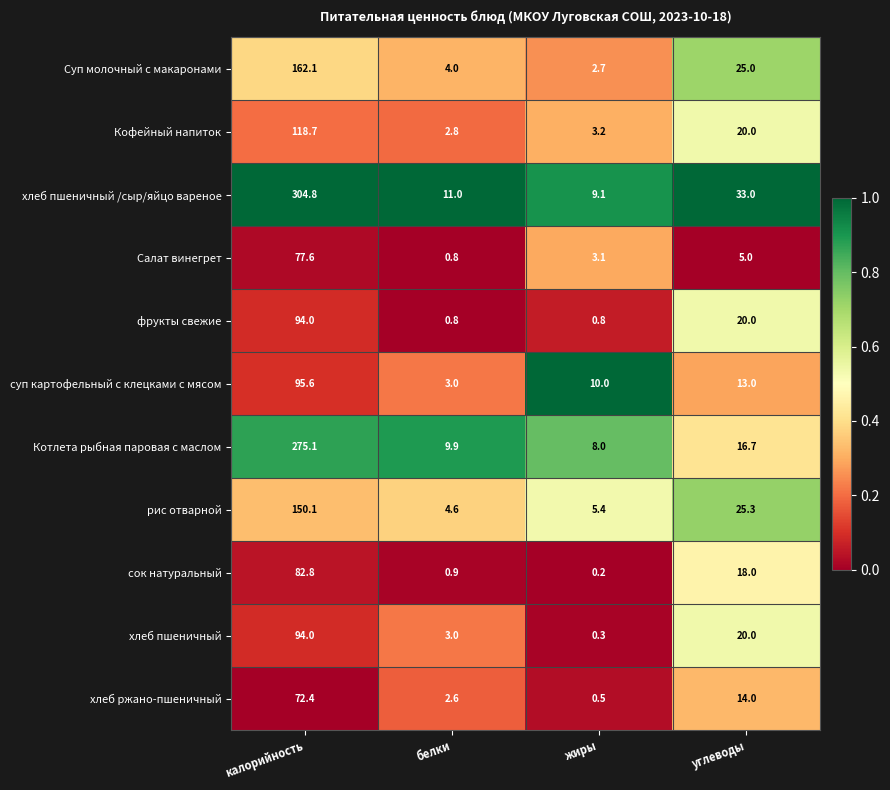

Which series has the widest spread of values?

хлеб пшеничный /сыр/яйцо вареное